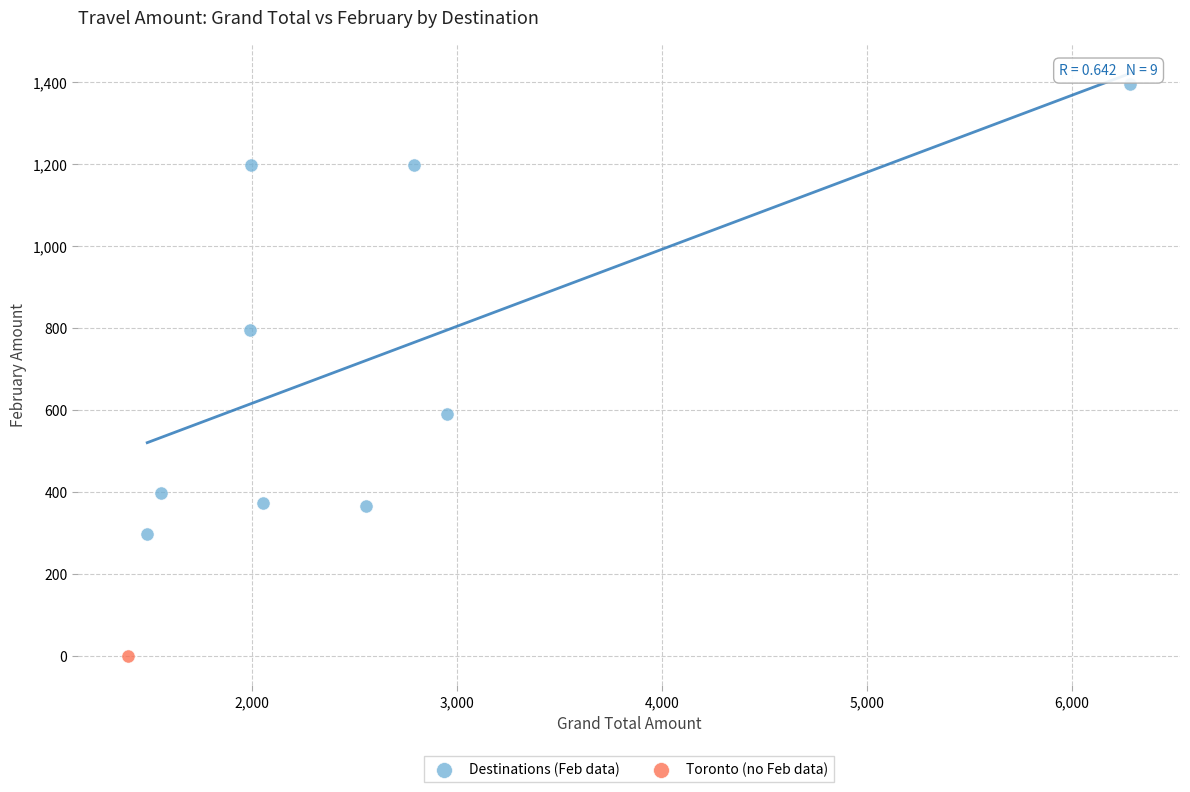

What are all the series names shown in the legend?

Destinations (Feb data), Toronto (no Feb data)